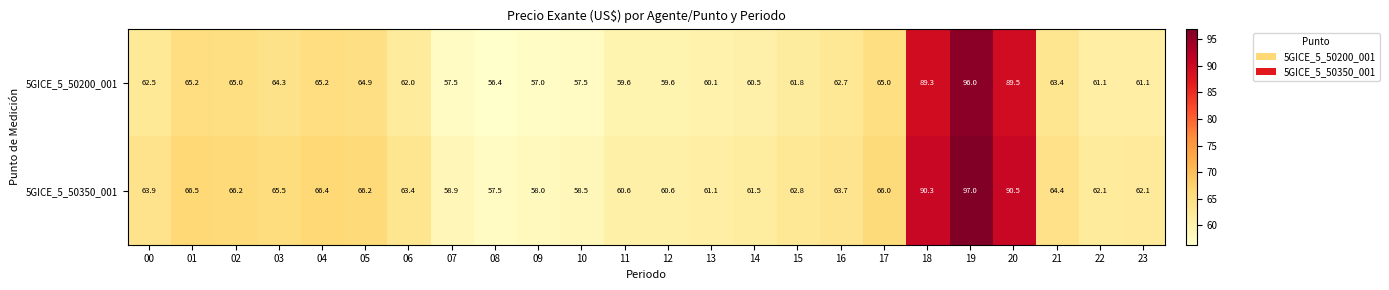

The value of 5GICE_5_50200_001 at 10 is 94.8. True or false?

False